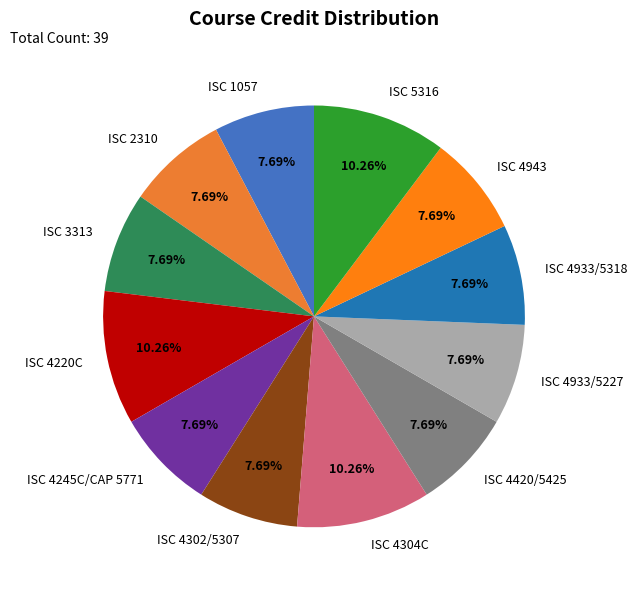

To the nearest percent, what is the difference between the ISC 4302/5307 and ISC 4220C slice percentages?

3%